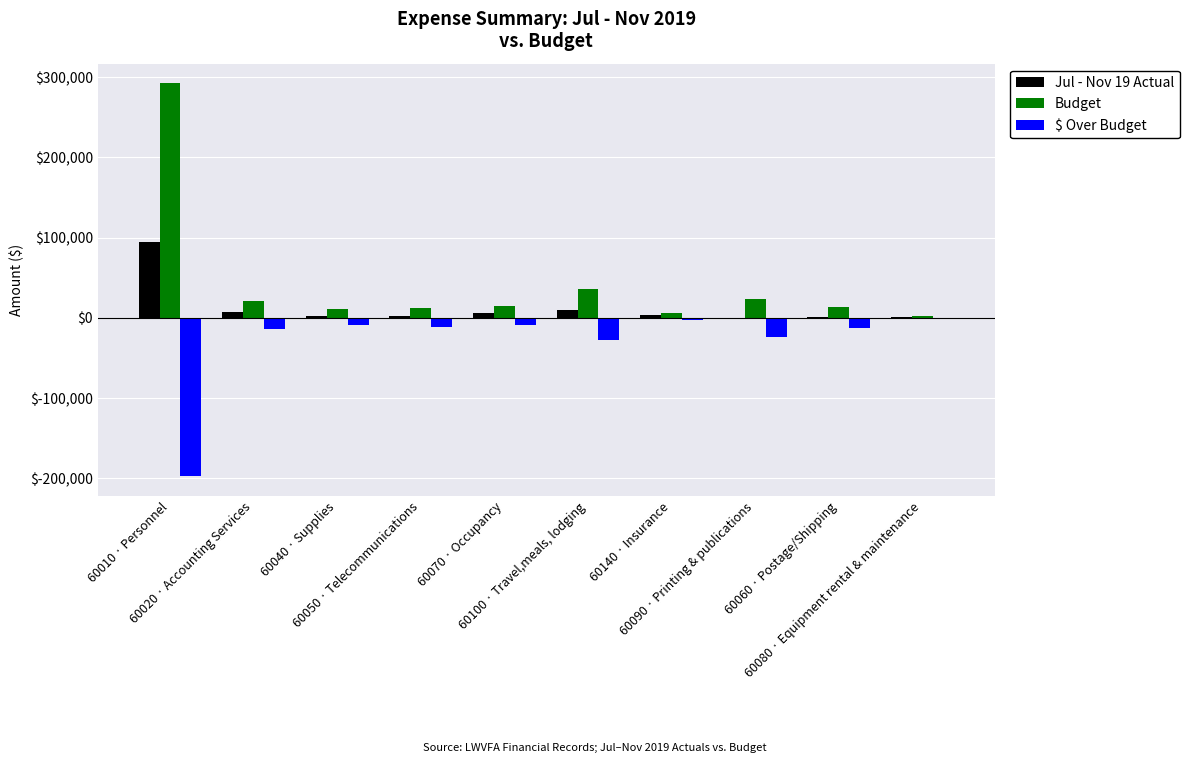

At which label does $ Over Budget first exceed -10997?

60040 · Supplies